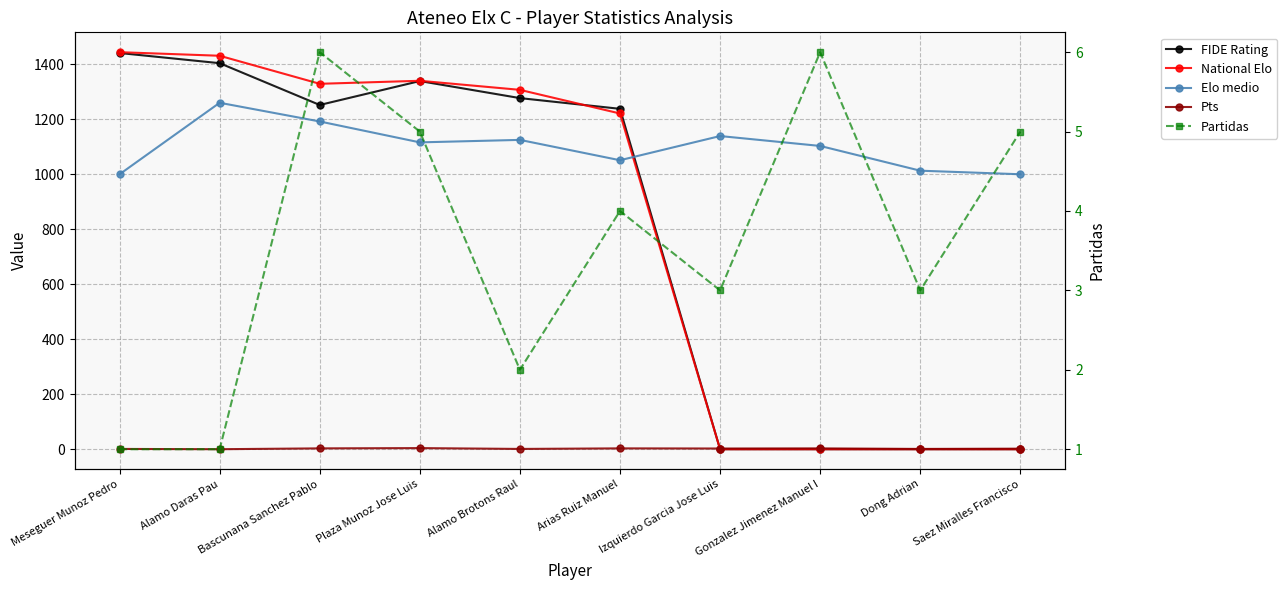

Where is the first local maximum for Pts?

Plaza Munoz Jose Luis